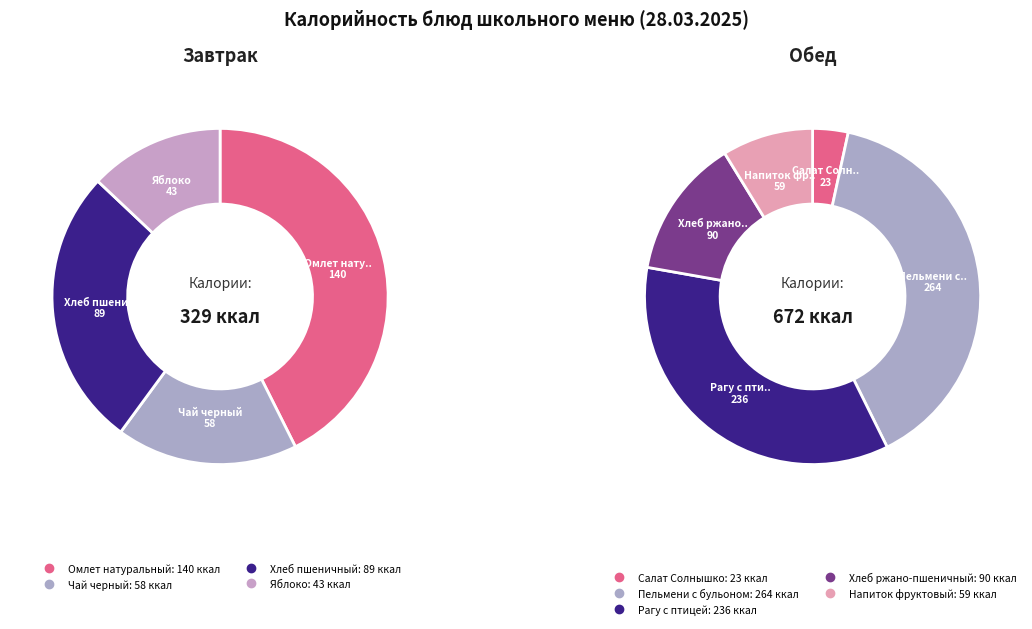

Combined, what portion of the pie is Пельмени с бульоном and Чай черный?

32.1%